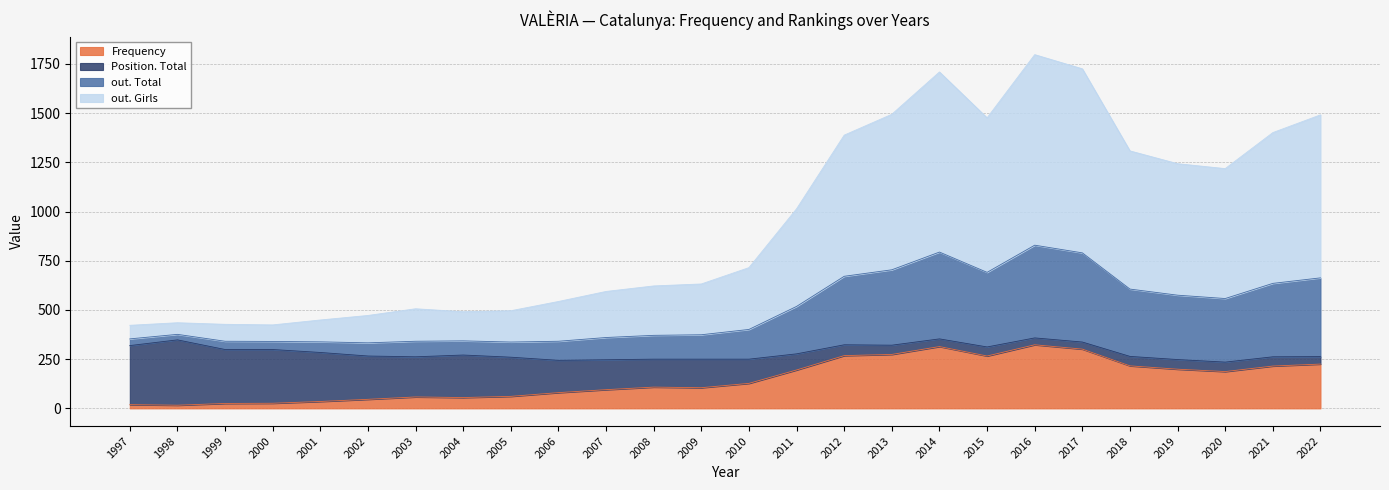

What is the total value across all series at 2007?

594